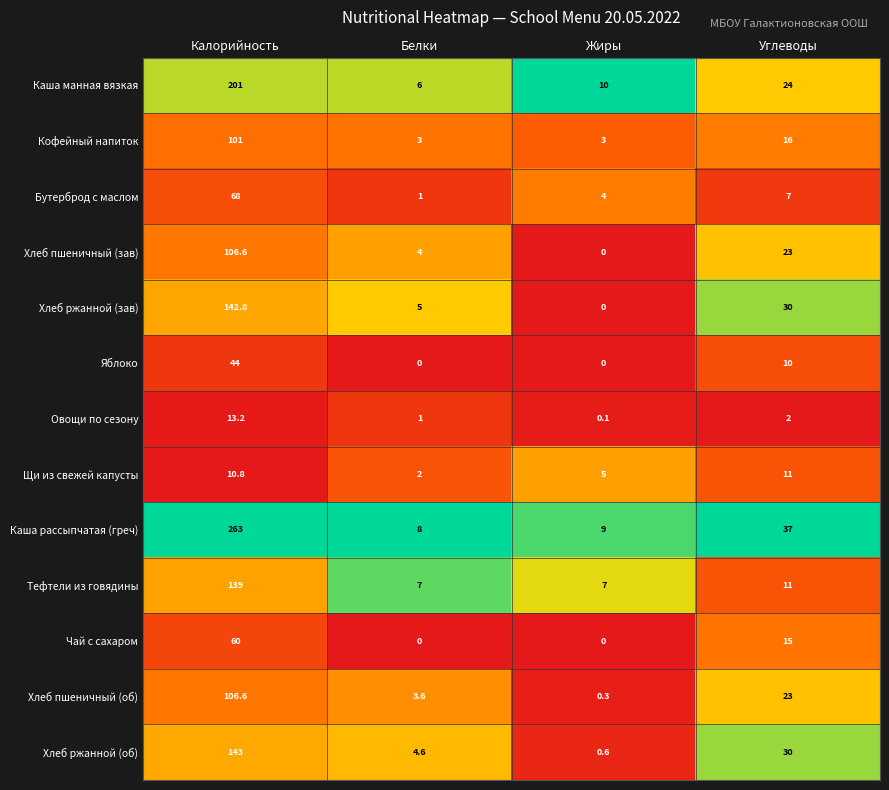

What is the difference between the highest and lowest values at Белки?

8.0